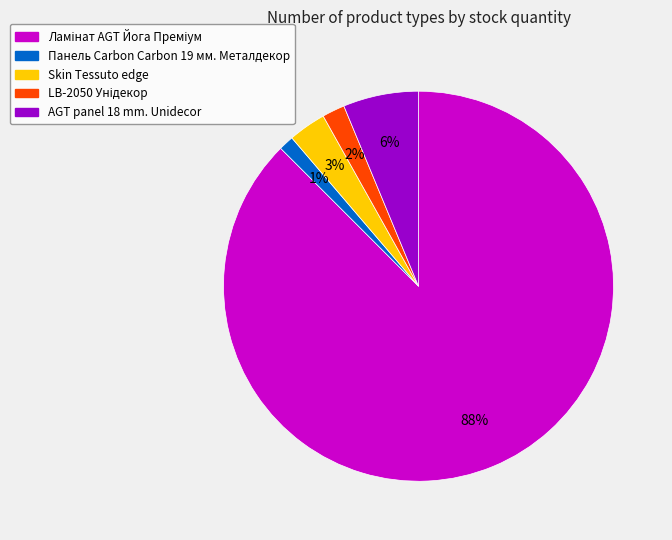

Which category has the smallest portion of the pie?

Панель Carbon Carbon 19 мм. Металдекор